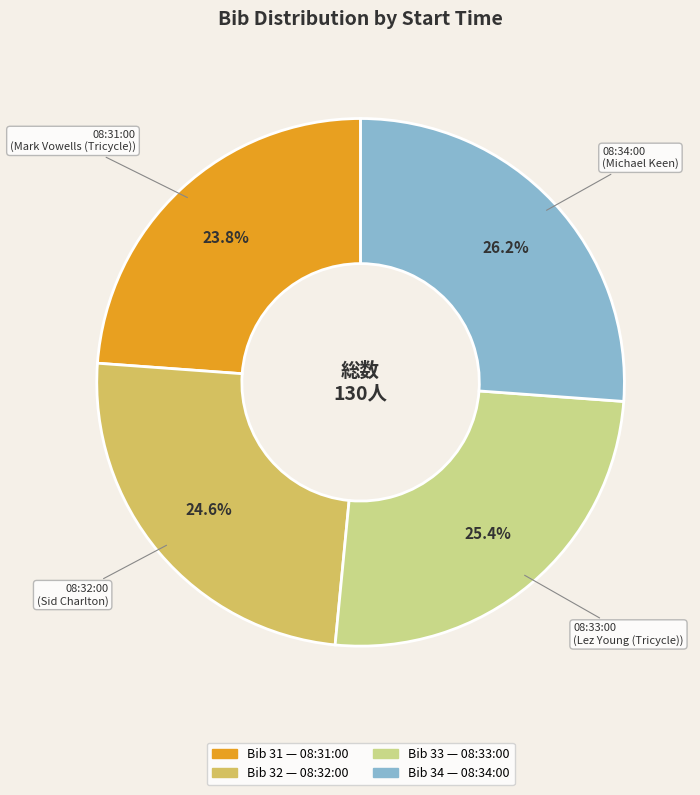

Is there a majority slice in this chart?

No